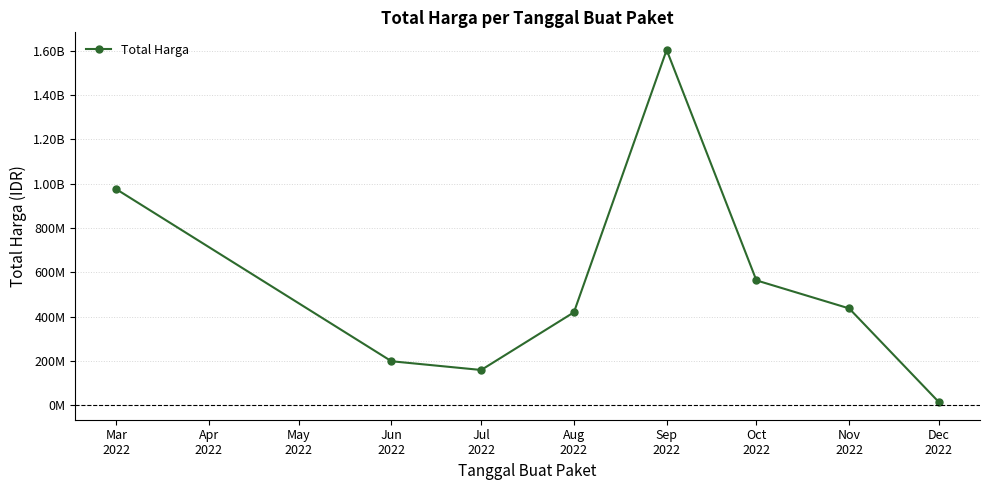

Does the chart have visible grid lines?

Yes